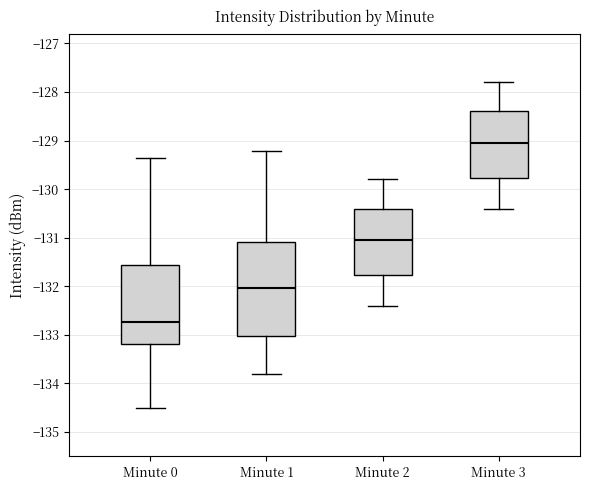

Reading left to right, transcribe this box plot: for each box, give where its median line is, the range the box spans, and where its two whiskers end, as read against the y-axis. The values are not printed on the chart, so give them approximately, as read against the axis.

Minute 0: median -132.7, box -133.2 to -131.6, whiskers -134.5 to -129.4
Minute 1: median -132.0, box -133.0 to -131.1, whiskers -133.8 to -129.2
Minute 2: median -131.0, box -131.8 to -130.4, whiskers -132.4 to -129.8
Minute 3: median -129.0, box -129.8 to -128.4, whiskers -130.4 to -127.8